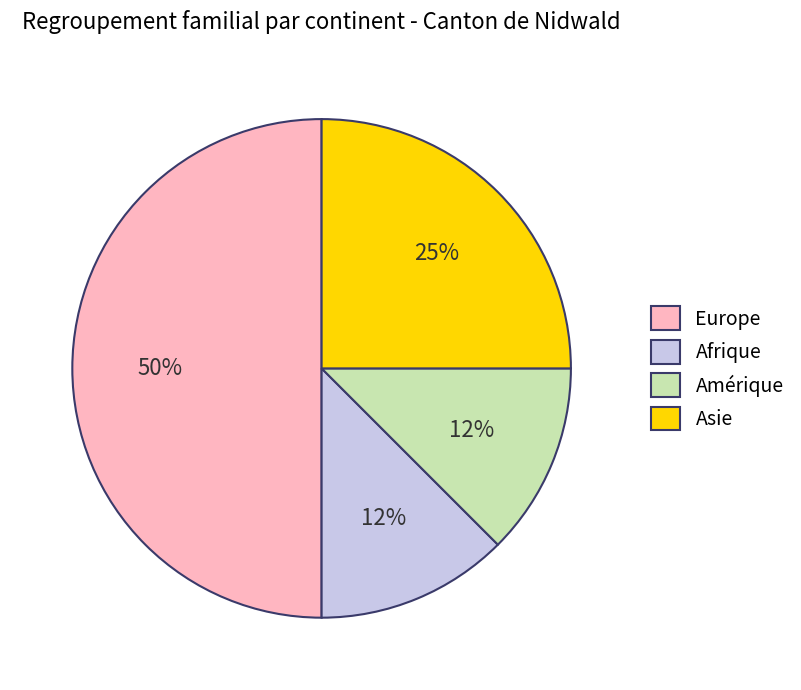

To the nearest percent, what is the difference between the Asie and Europe slice percentages?

25%